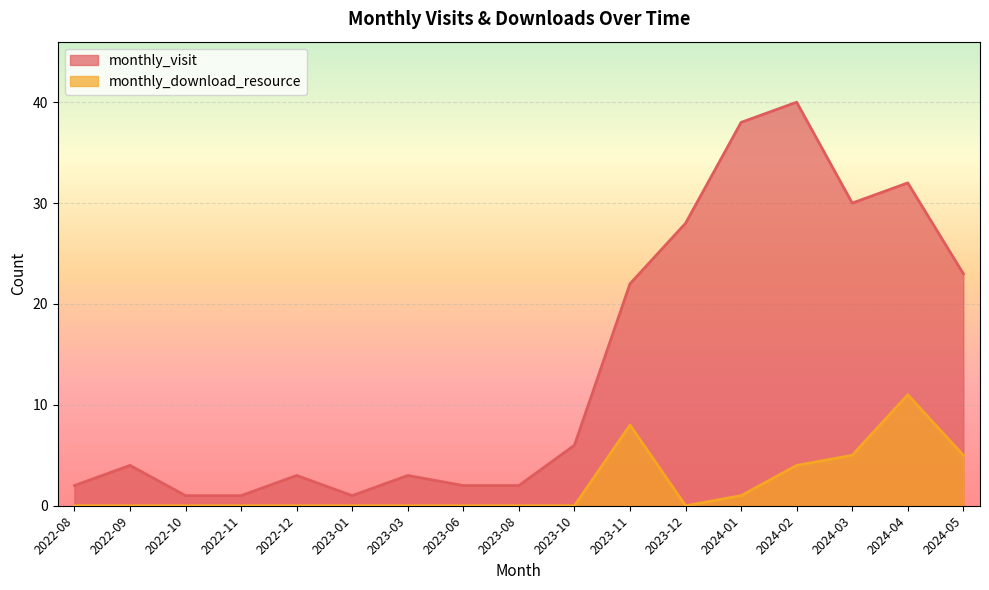

Which series has the largest range (max minus min)?

monthly_visit